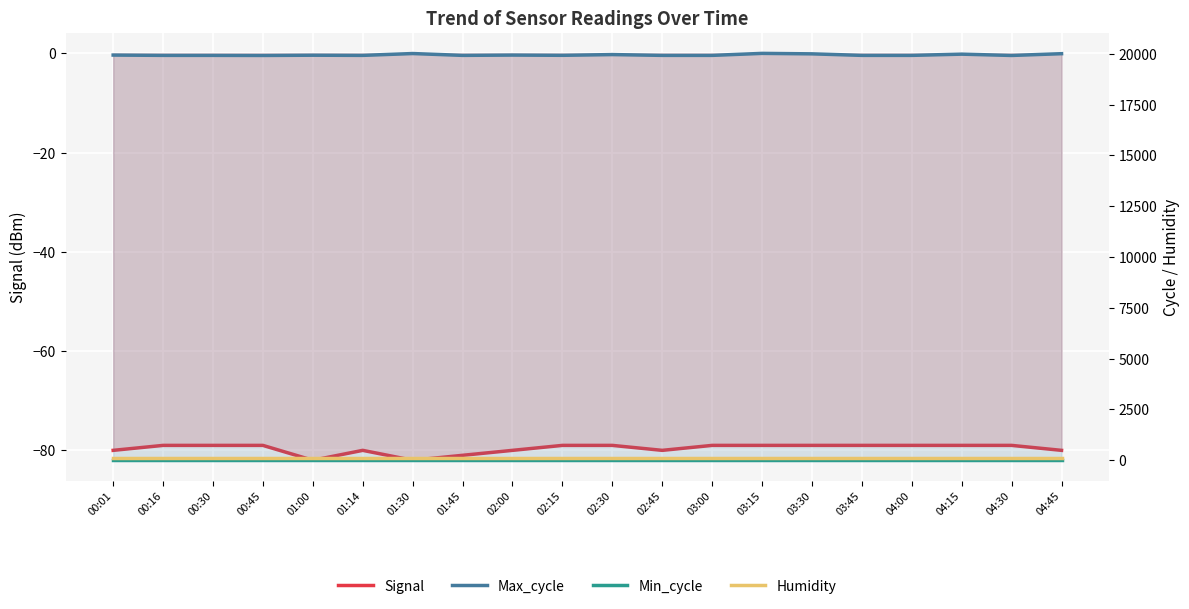

What is the value of the Signal point at the 2nd from the left?

-79.0